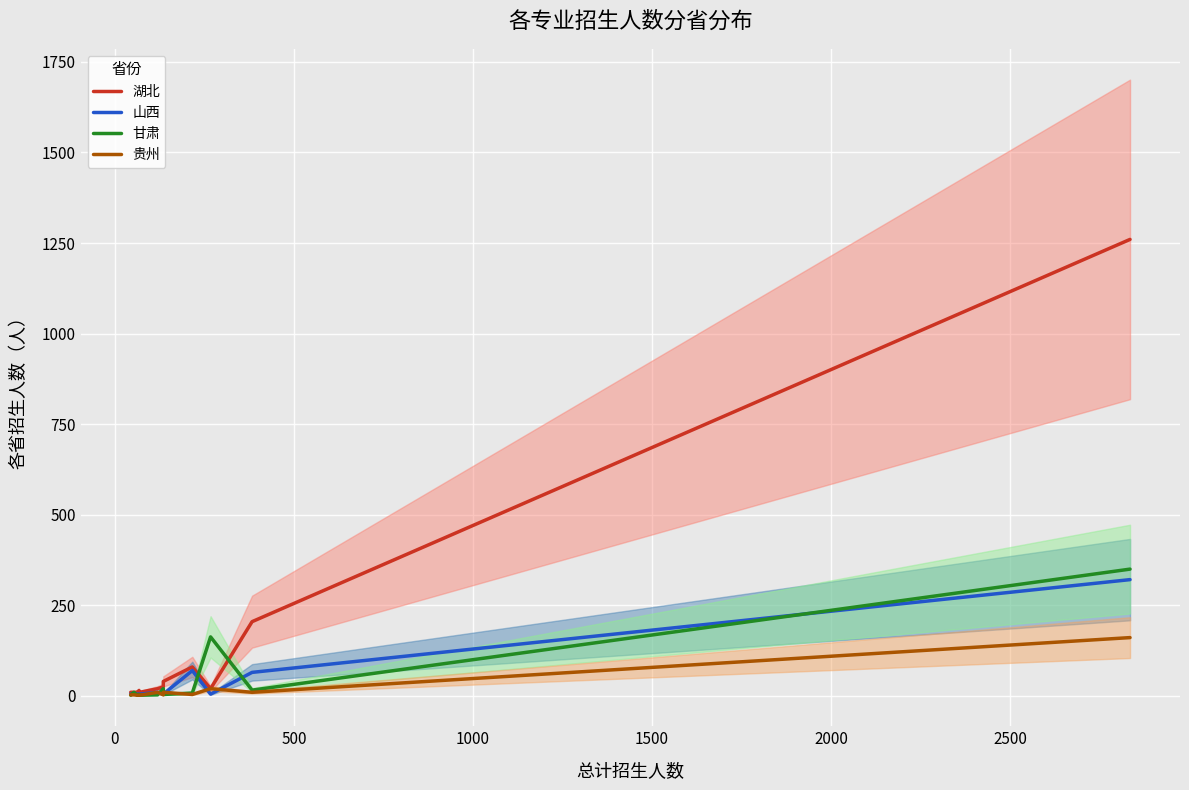

Count the number of categories in the chart.

13